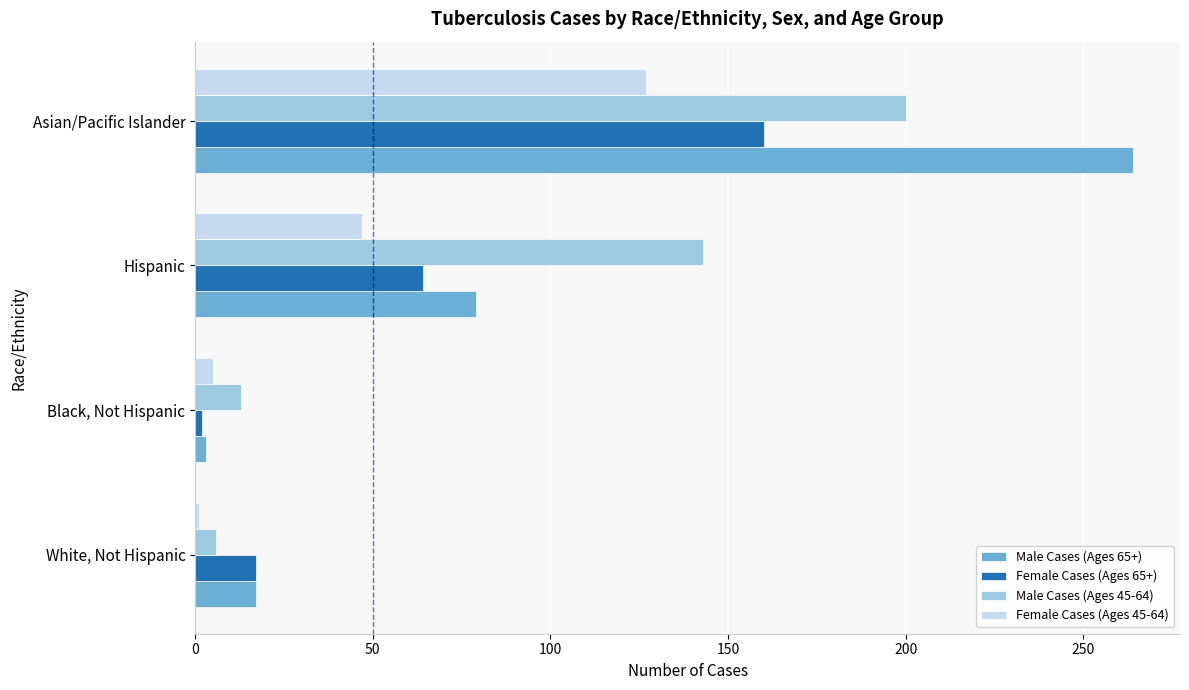

How many distinct data groups are displayed?

4